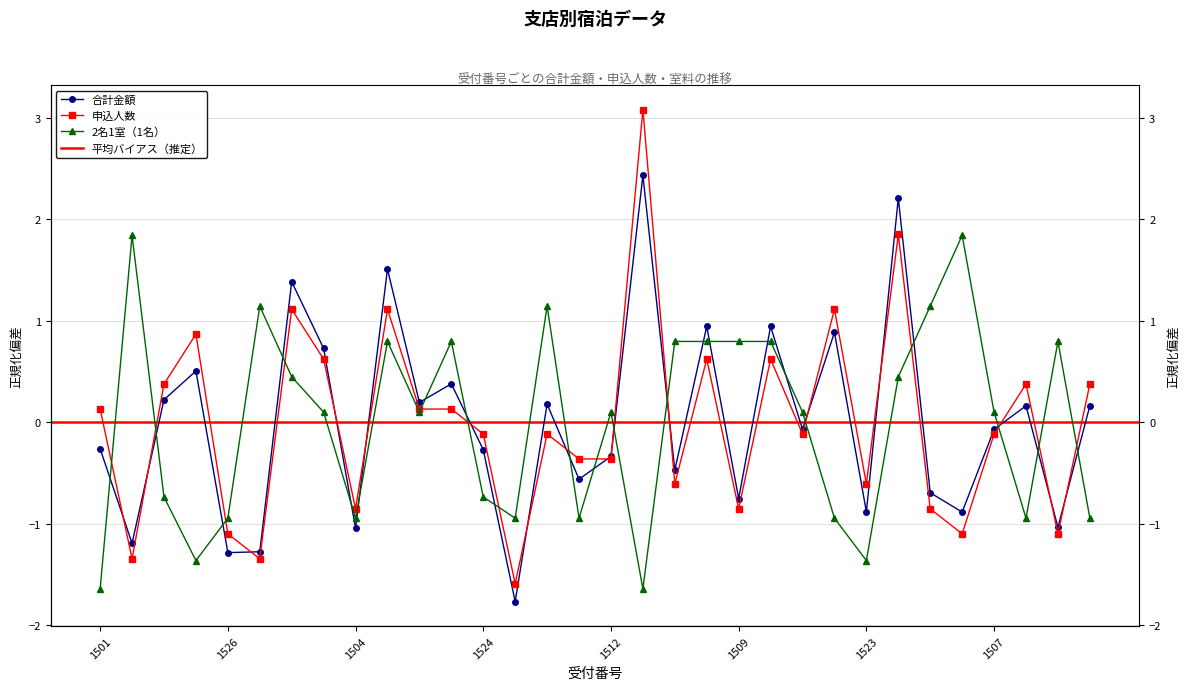

How many data points in 合計金額 are less than 0?

17